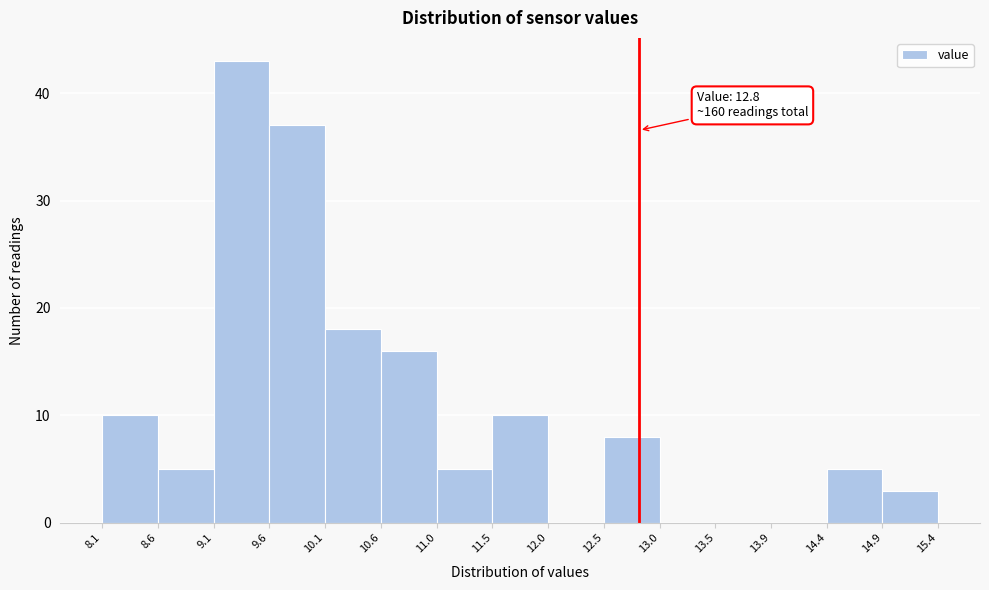

Over which range of the x-axis is the bar tallest?

9.1 to 9.6